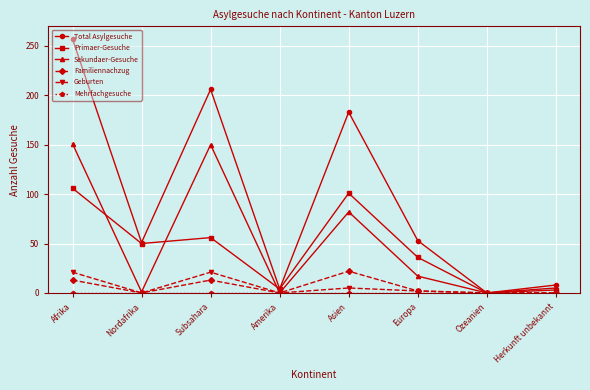

Which category has the highest value in the Familiennachzug series?

Asien